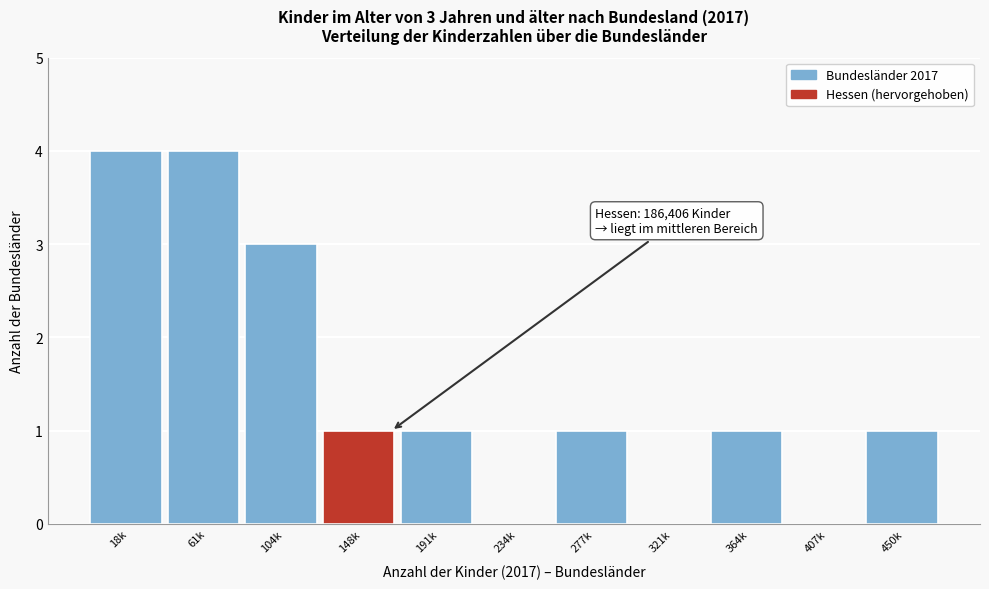

Reading left to right, transcribe all the data shown in this chart.

18k=4	61k=4	104k=3	148k=1	191k=1	234k=0	277k=1	321k=0	364k=1	407k=0	450k=1